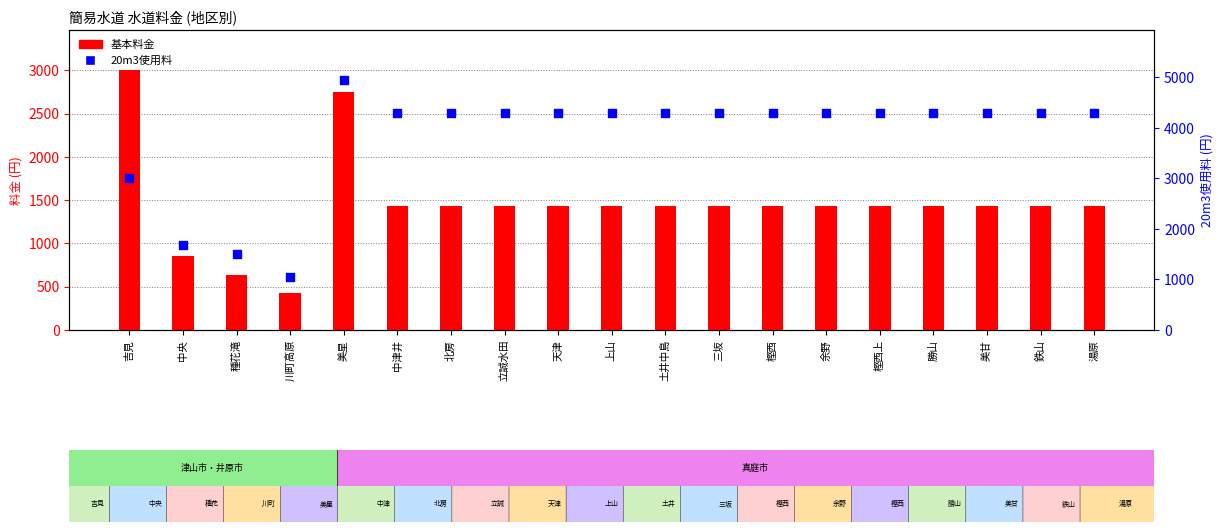

What are all the series names shown in the legend?

基本料金, 20m3使用料